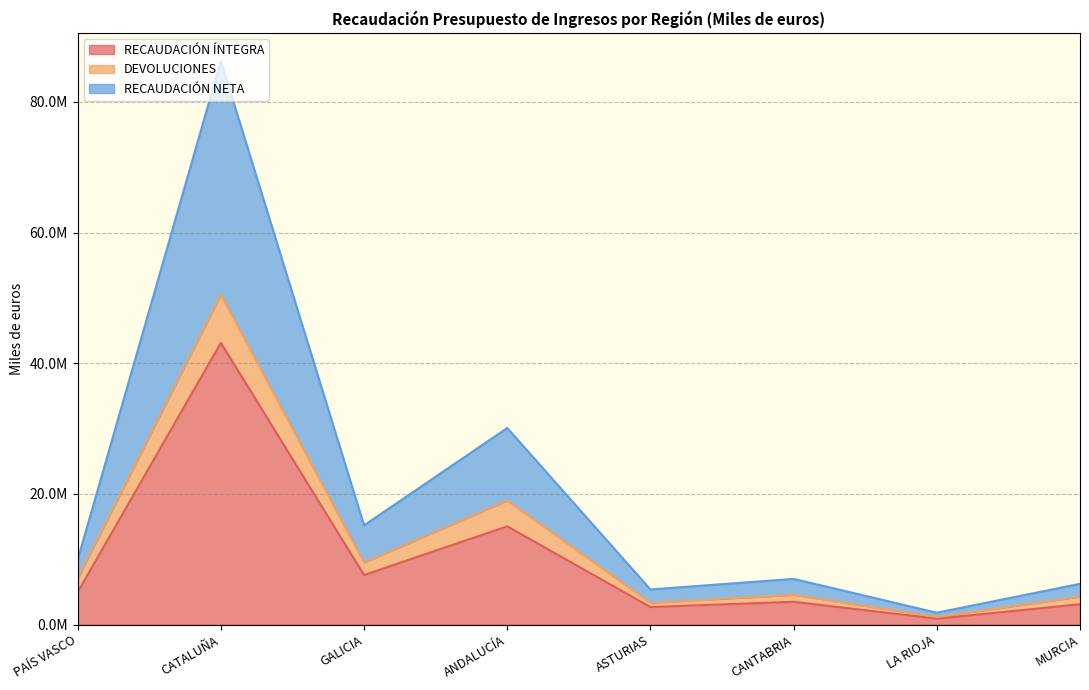

What are all the series names shown in the legend?

RECAUDACIÓN ÍNTEGRA, DEVOLUCIONES, RECAUDACIÓN NETA